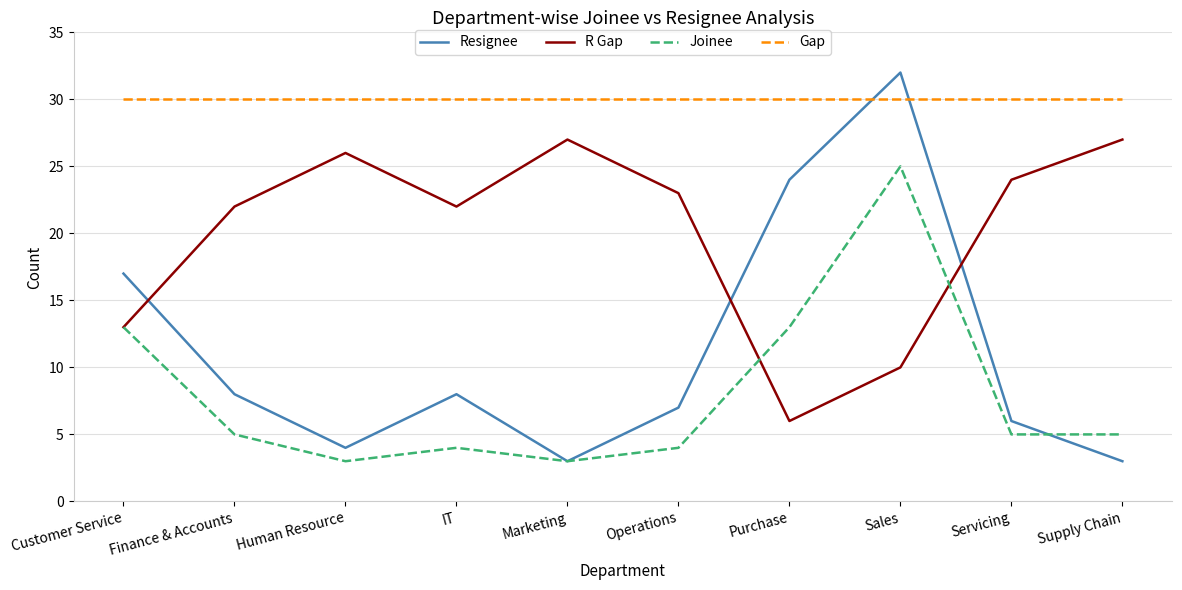

What position from the right is Servicing?

2